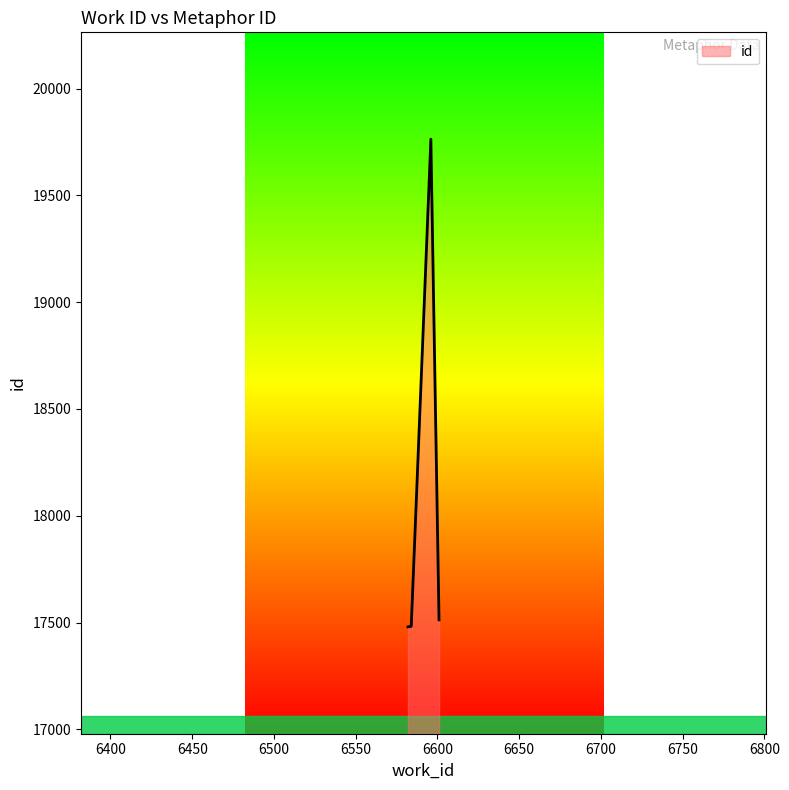

What is the sum of all values?

72239